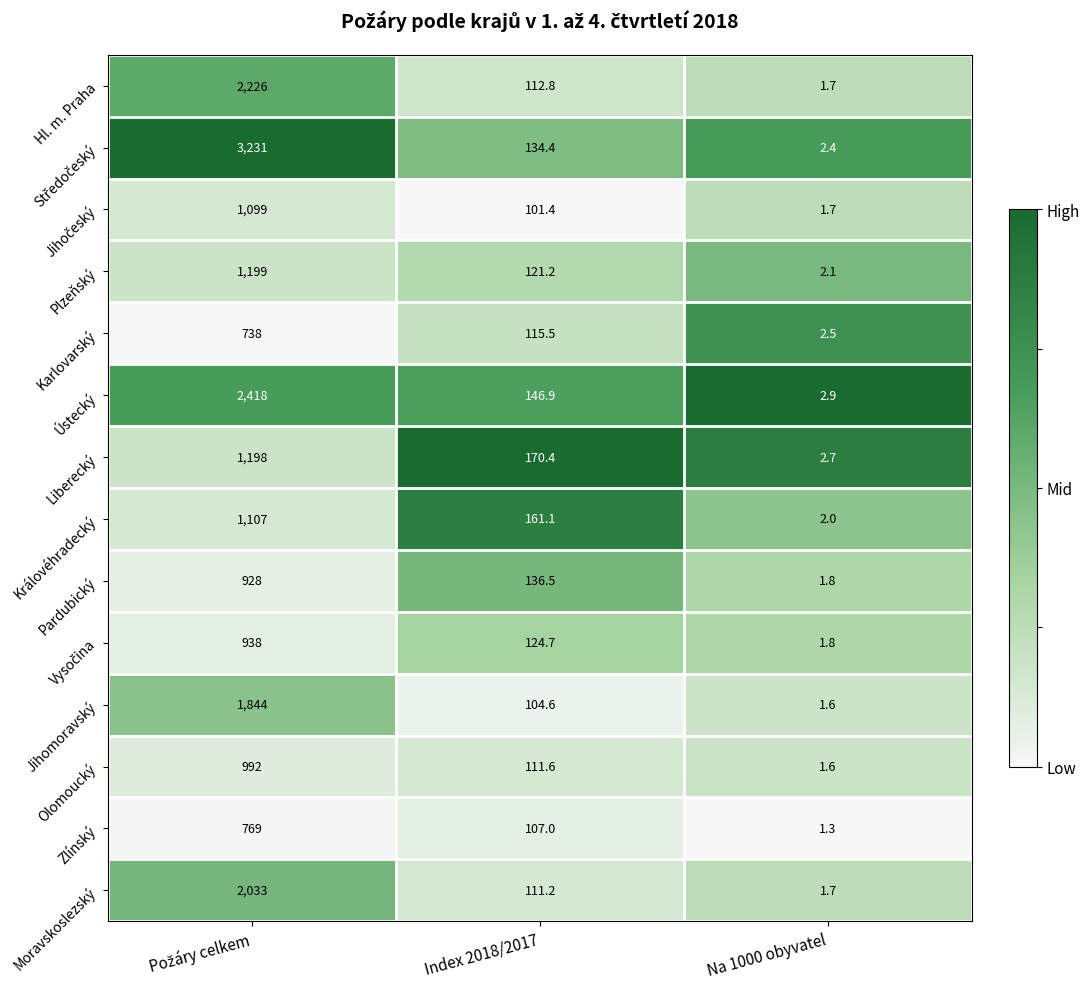

What is the difference between the maximum and minimum values in the Ústecký series?

2415.1